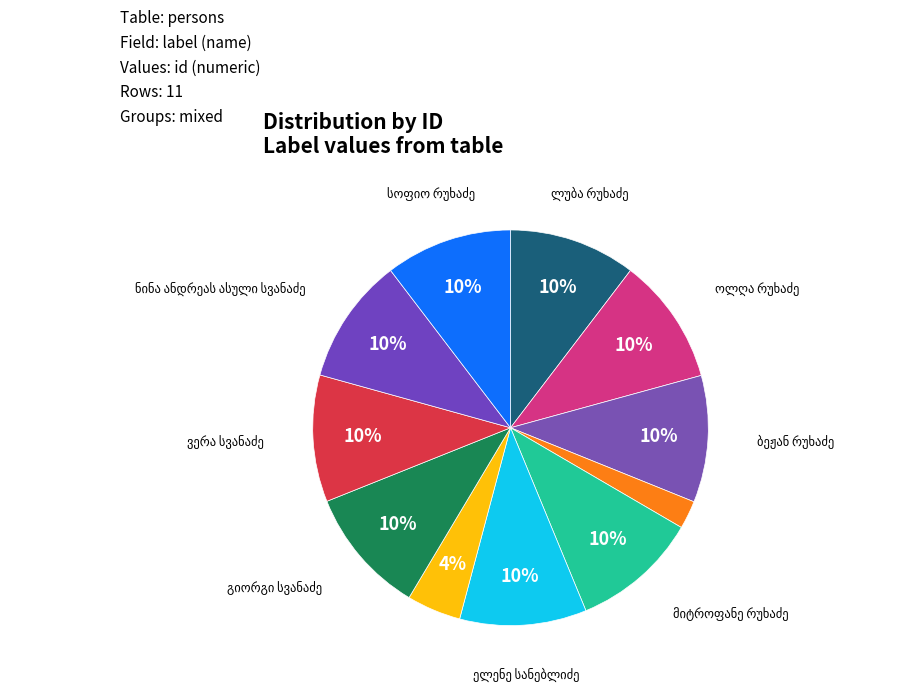

Which has a higher value, ბეჟან რუხაძე or ივანე რუხაძე?

ბეჟან რუხაძე